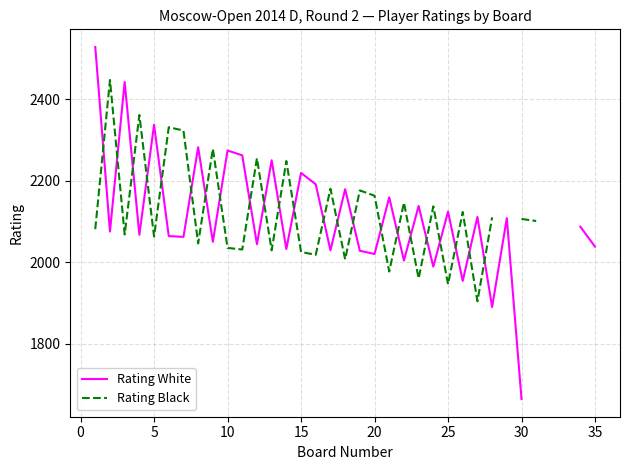

Which series ends up on top after the final intersection of Rating White and Rating Black?

Rating Black